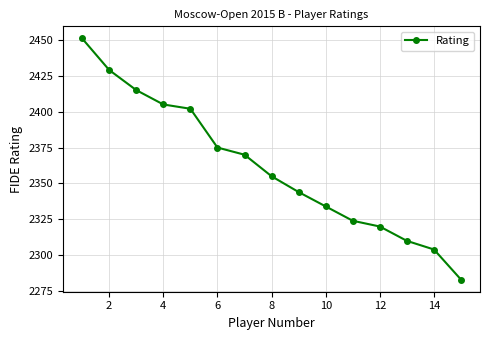

What is the average value?

2361